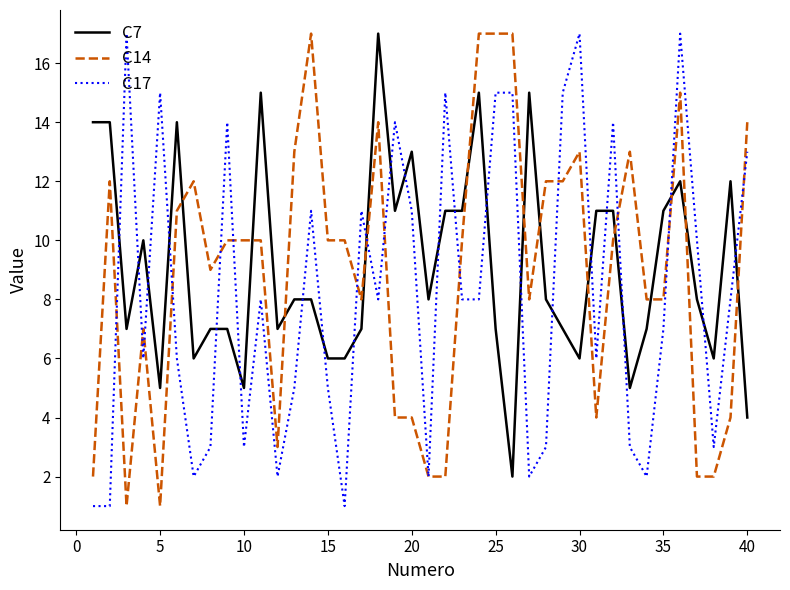

True or false: C7 and C17 cross at least once.

True